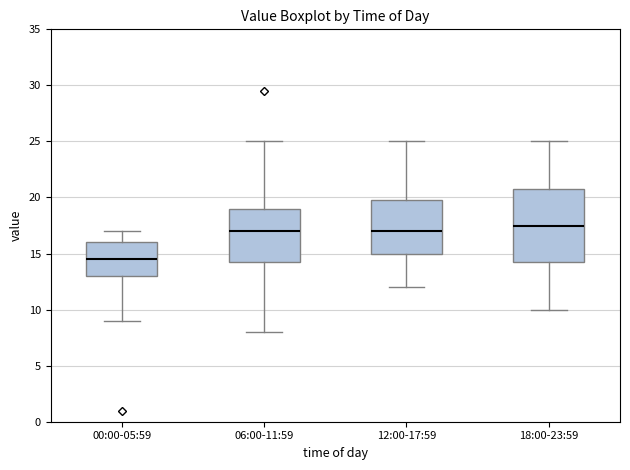

Where does the upper whisker of the box for 12:00-17:59 end on the y-axis? The values are not printed on the chart, so give them approximately, as read against the axis.

25.0